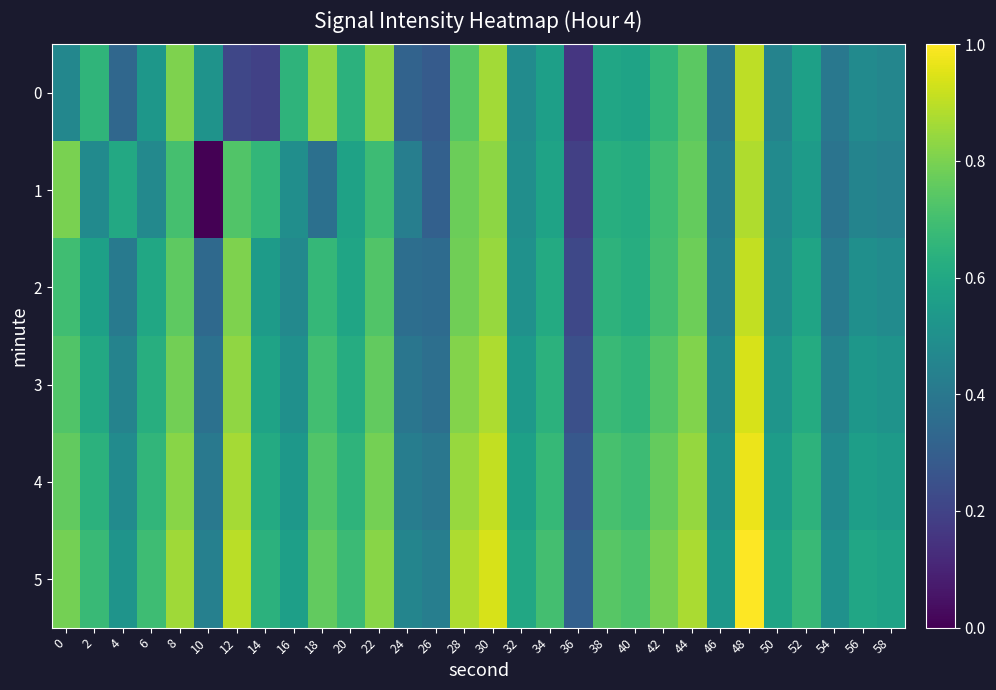

Reading left to right, transcribe all the data shown in this chart.

0: 0=0.5	2=0.7	4=0.3	6=0.5	8=0.8	10=0.5	12=0.2	14=0.2	16=0.7	18=0.8	20=0.6	22=0.8	24=0.3	26=0.3	28=0.7	30=0.9	32=0.5	34=0.6	36=0.2	38=0.6	40=0.6	42=0.7	44=0.7	46=0.4	48=0.9	50=0.4	52=0.6	54=0.4	56=0.5	58=0.5
1: 0=0.8	2=0.5	4=0.6	6=0.5	8=0.7	10=0.0	12=0.7	14=0.7	16=0.5	18=0.4	20=0.6	22=0.7	24=0.4	26=0.3	28=0.8	30=0.8	32=0.5	34=0.6	36=0.2	38=0.6	40=0.6	42=0.7	44=0.8	46=0.4	48=0.9	50=0.5	52=0.5	54=0.4	56=0.5	58=0.4
2: 0=0.7	2=0.6	4=0.4	6=0.6	8=0.8	10=0.3	12=0.8	14=0.5	16=0.5	18=0.7	20=0.6	22=0.7	24=0.4	26=0.3	28=0.8	30=0.8	32=0.5	34=0.6	36=0.2	38=0.6	40=0.6	42=0.7	44=0.8	46=0.4	48=0.9	50=0.5	52=0.6	54=0.4	56=0.5	58=0.5
3: 0=0.7	2=0.6	4=0.4	6=0.6	8=0.8	10=0.4	12=0.8	14=0.6	16=0.5	18=0.7	20=0.6	22=0.8	24=0.4	26=0.4	28=0.8	30=0.9	32=0.5	34=0.6	36=0.2	38=0.7	40=0.7	42=0.7	44=0.8	46=0.5	48=0.9	50=0.5	52=0.6	54=0.4	56=0.5	58=0.5
4: 0=0.8	2=0.6	4=0.5	6=0.7	8=0.8	10=0.4	12=0.9	14=0.6	16=0.5	18=0.7	20=0.6	22=0.8	24=0.4	26=0.4	28=0.8	30=0.9	32=0.6	34=0.7	36=0.3	38=0.7	40=0.7	42=0.8	44=0.8	46=0.5	48=1.0	50=0.6	52=0.6	54=0.5	56=0.6	58=0.5
5: 0=0.8	2=0.7	4=0.5	6=0.7	8=0.9	10=0.4	12=0.9	14=0.6	16=0.6	18=0.8	20=0.7	22=0.8	24=0.5	26=0.4	28=0.9	30=0.9	32=0.6	34=0.7	36=0.3	38=0.7	40=0.7	42=0.8	44=0.9	46=0.5	48=1.0	50=0.6	52=0.7	54=0.5	56=0.6	58=0.6